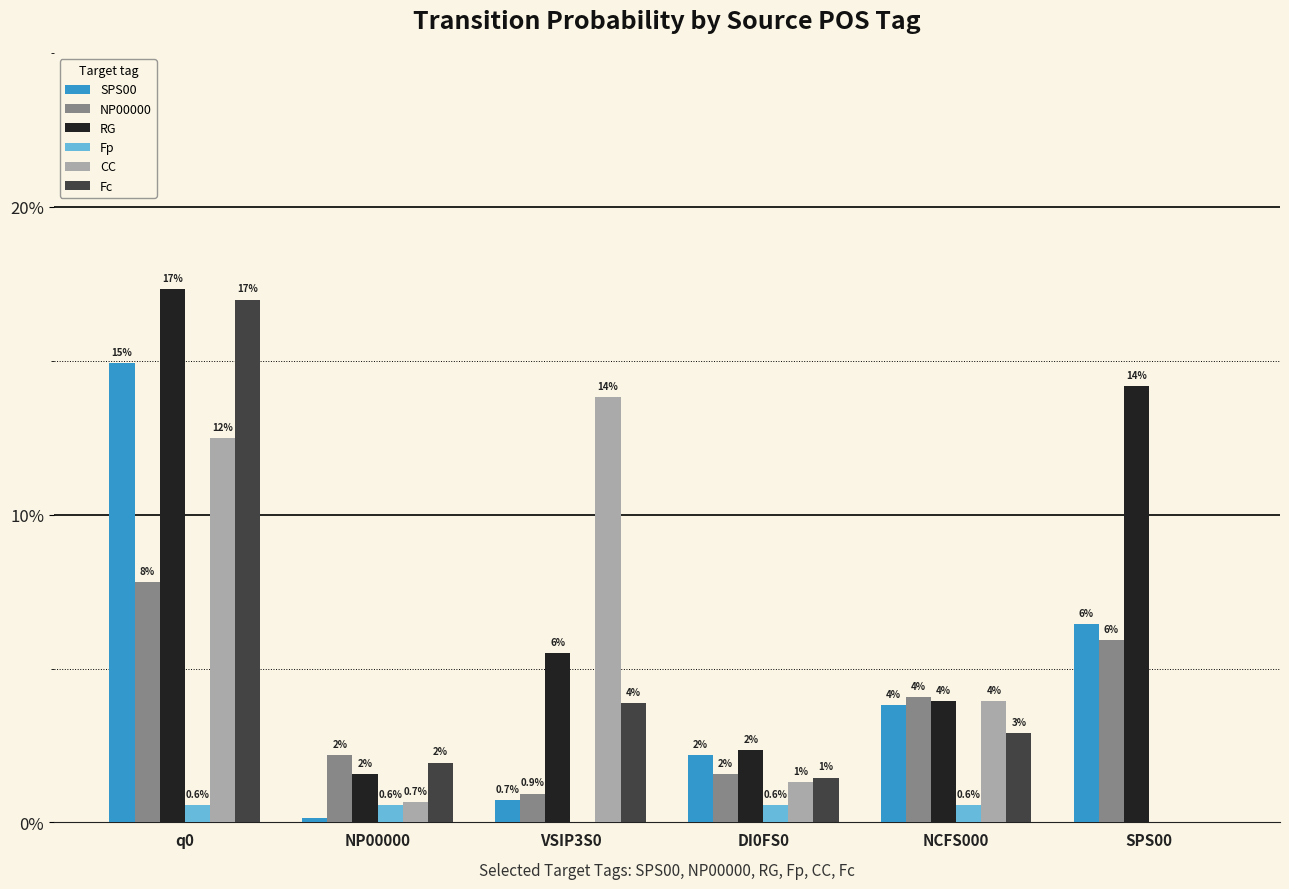

Are the bars grouped side by side (vs. stacked)?

Yes